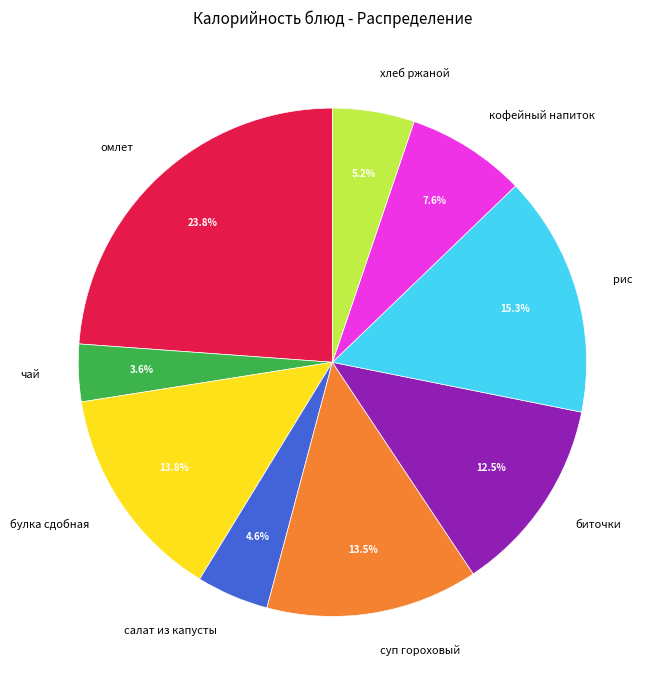

How much of the chart is everything except чай?

96.4%